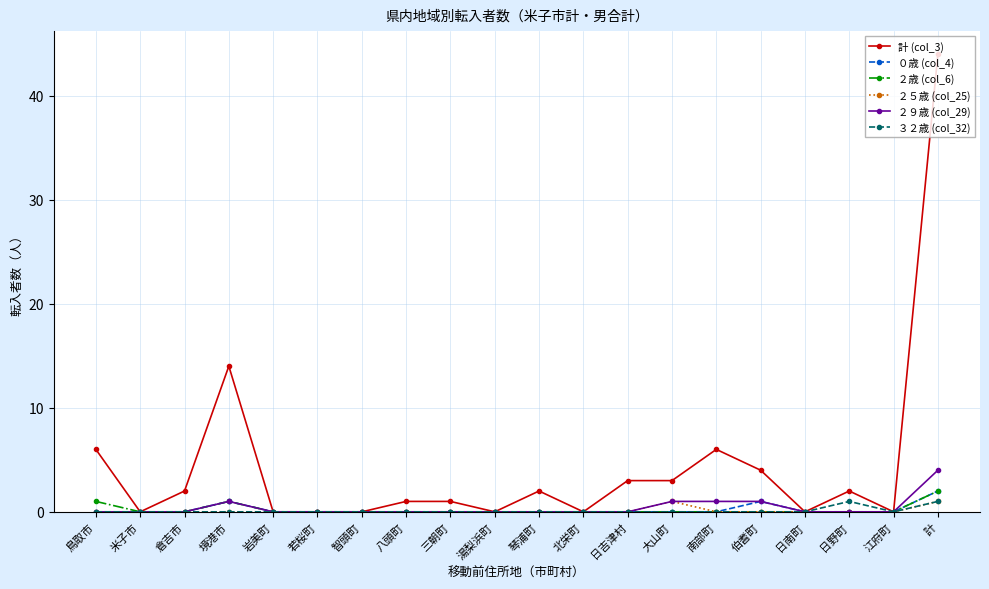

The ２５歳 (col_25) series shows 0 at 日吉津村. True or false?

True